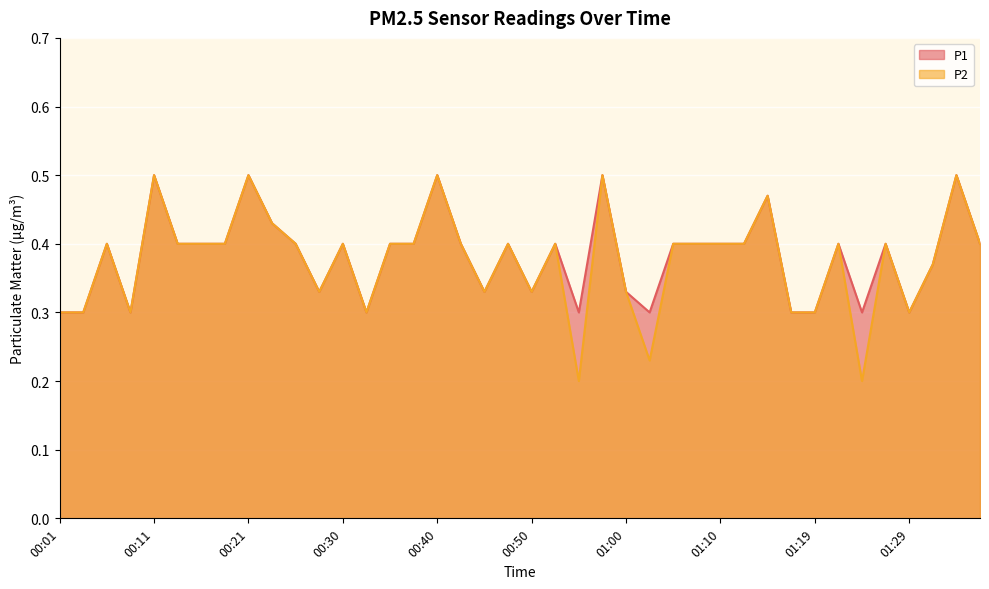

At which category does P1 reach its first local valley?

00:09